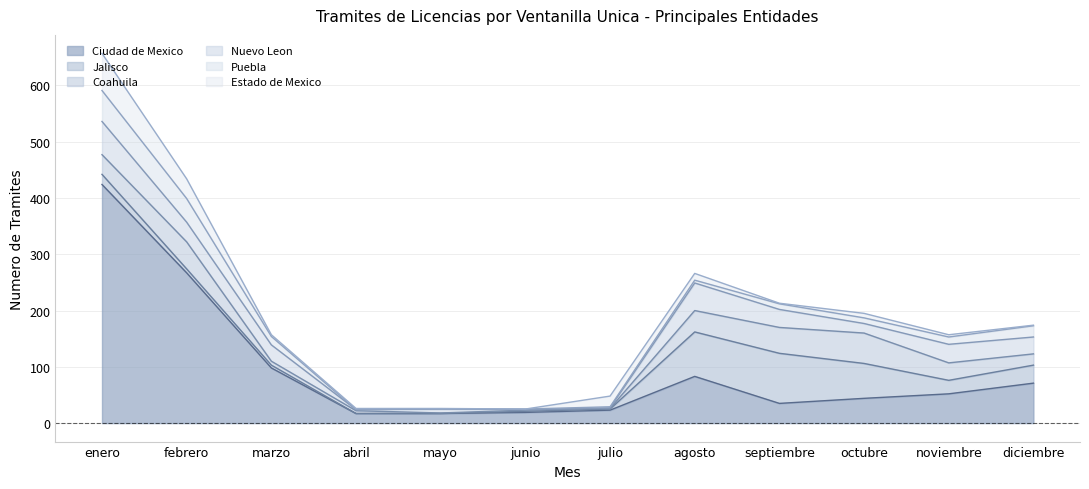

Where is the first local maximum for Nuevo Leon?

mayo